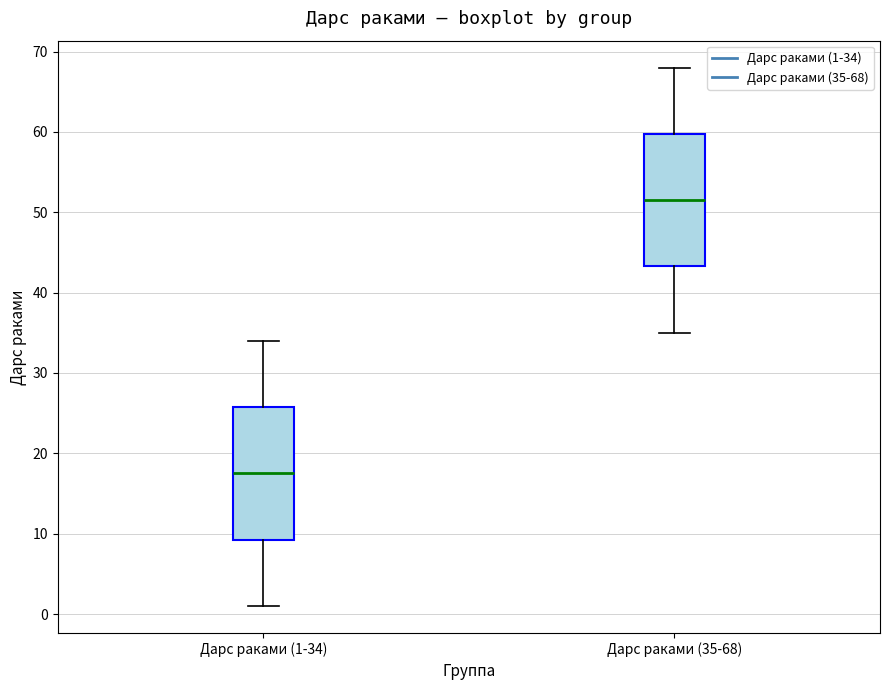

Where is the upper edge of the box for Дарс раками (35-68) on the y-axis? The values are not printed on the chart, so give them approximately, as read against the axis.

60